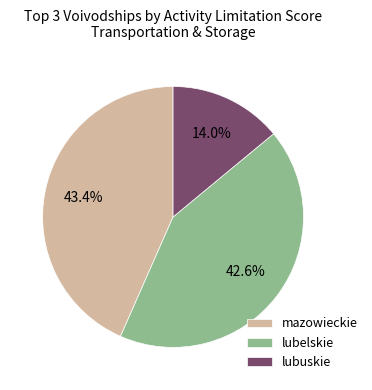

Which slice is the smallest?

lubuskie